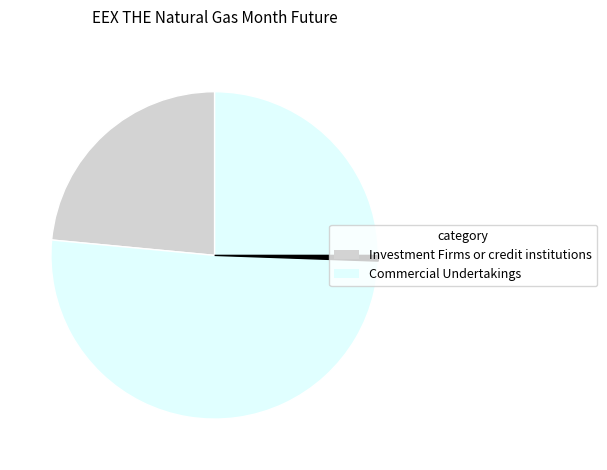

What is the largest slice in the pie chart?

Commercial Undertakings